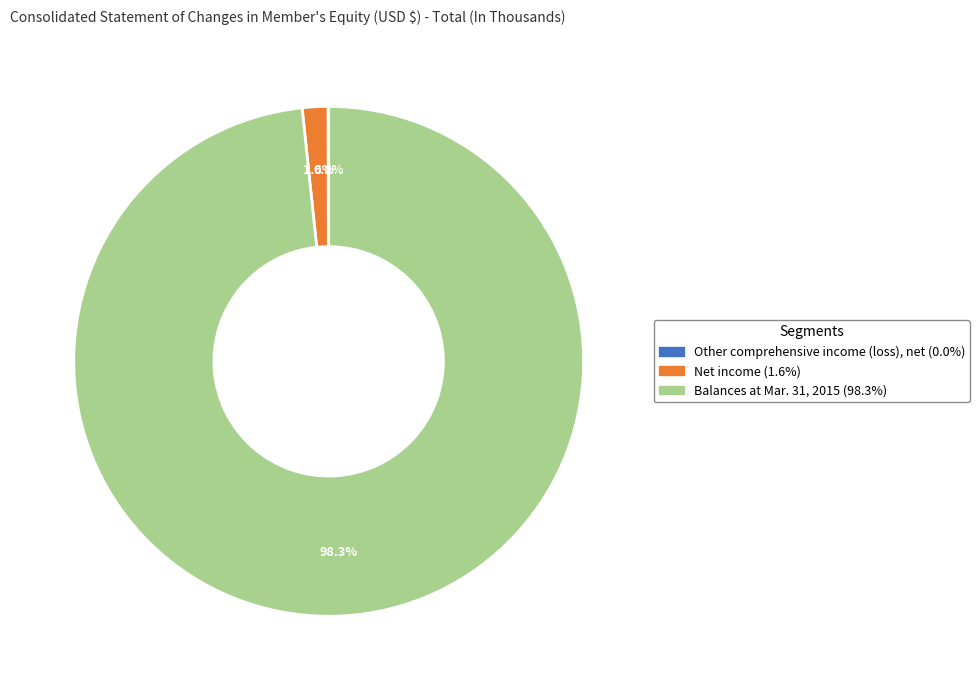

Which has a higher value, Balances at Mar. 31, 2015 or Net income?

Balances at Mar. 31, 2015